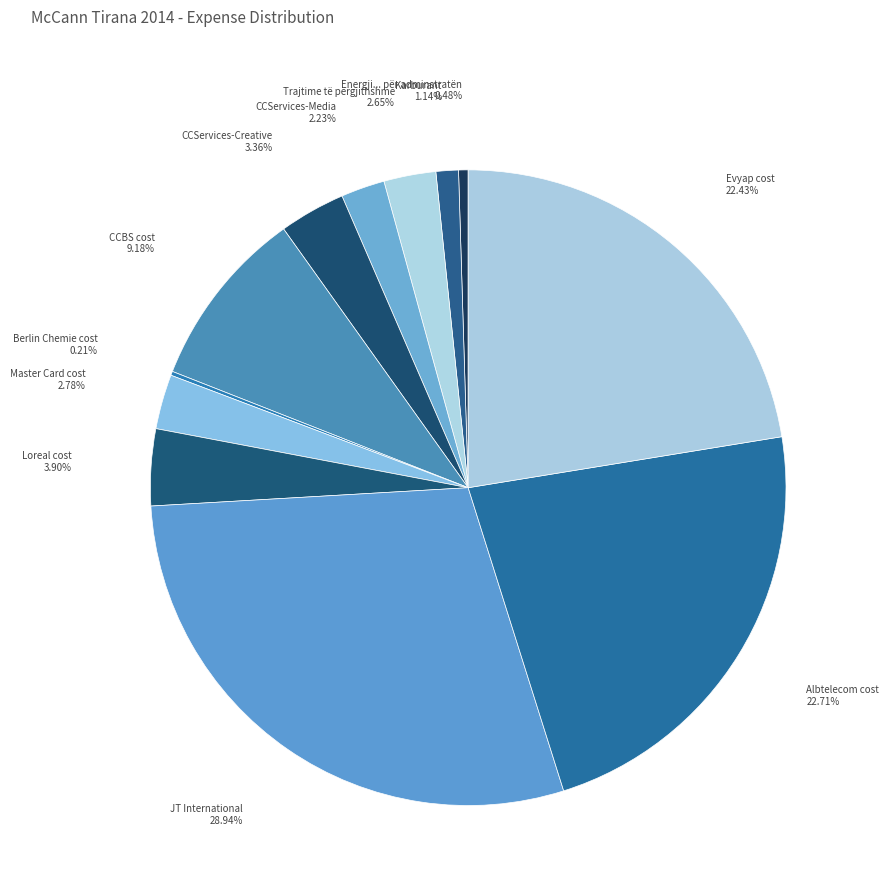

Is it true that Loreal cost is 4% of the pie?

True